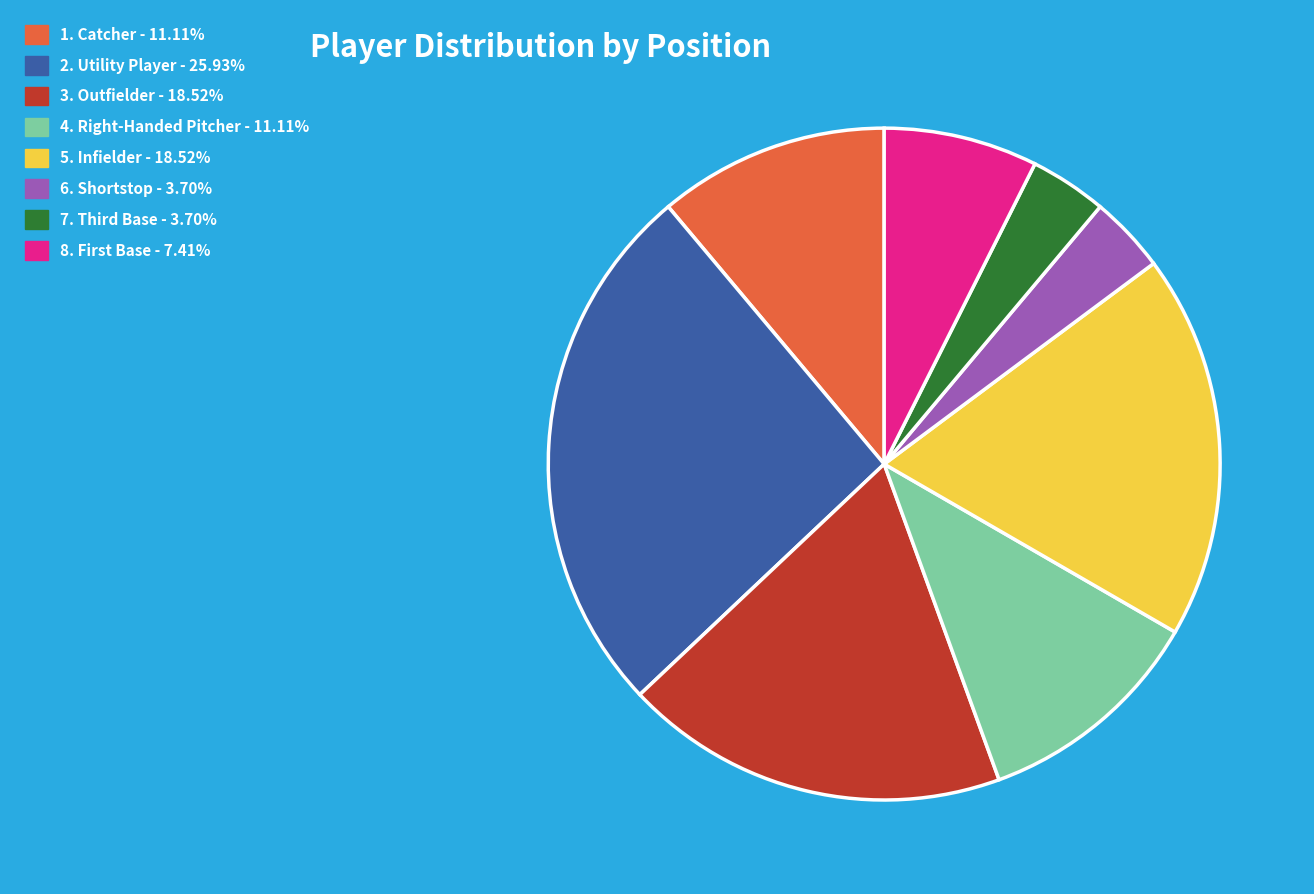

Does any single category account for the majority?

No